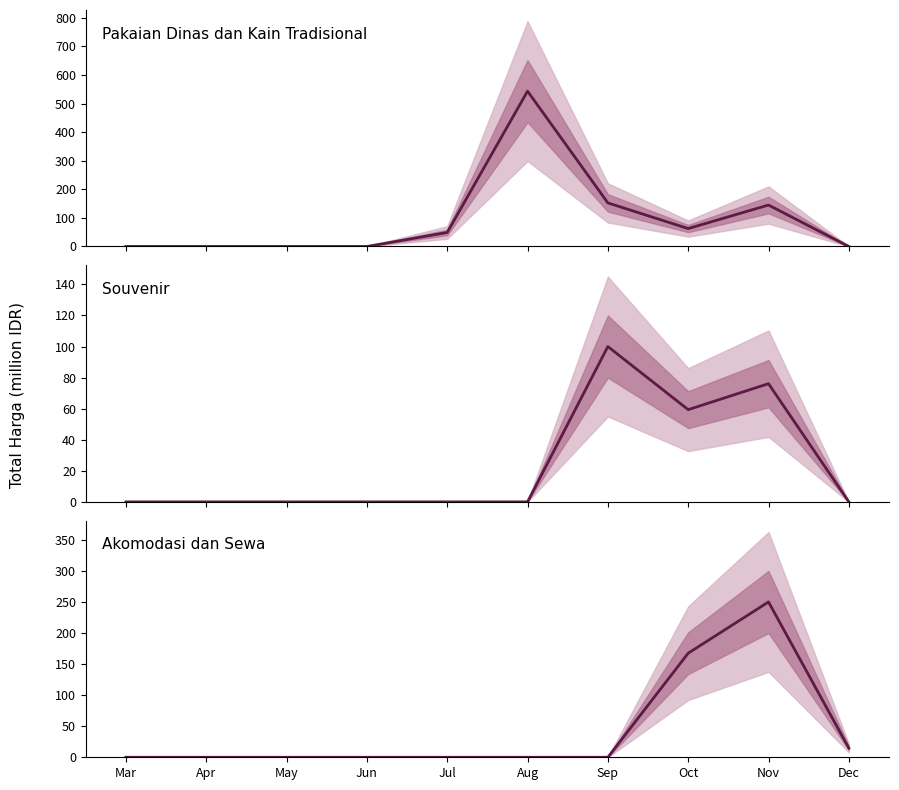

What is the greatest value displayed?

543.6